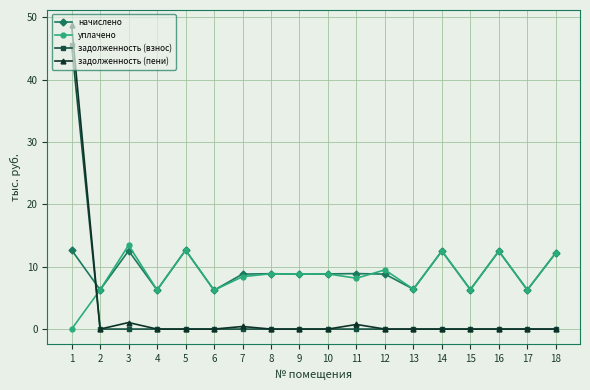

What is the approximate value of уплачено at 14?

12.5